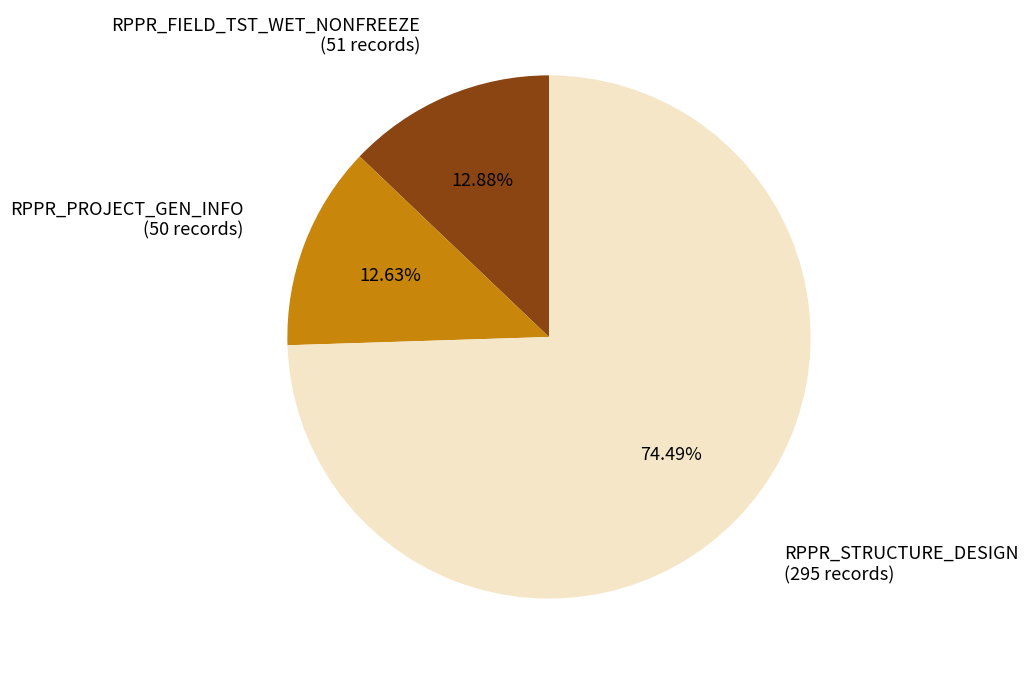

Is there a majority slice in this chart?

Yes